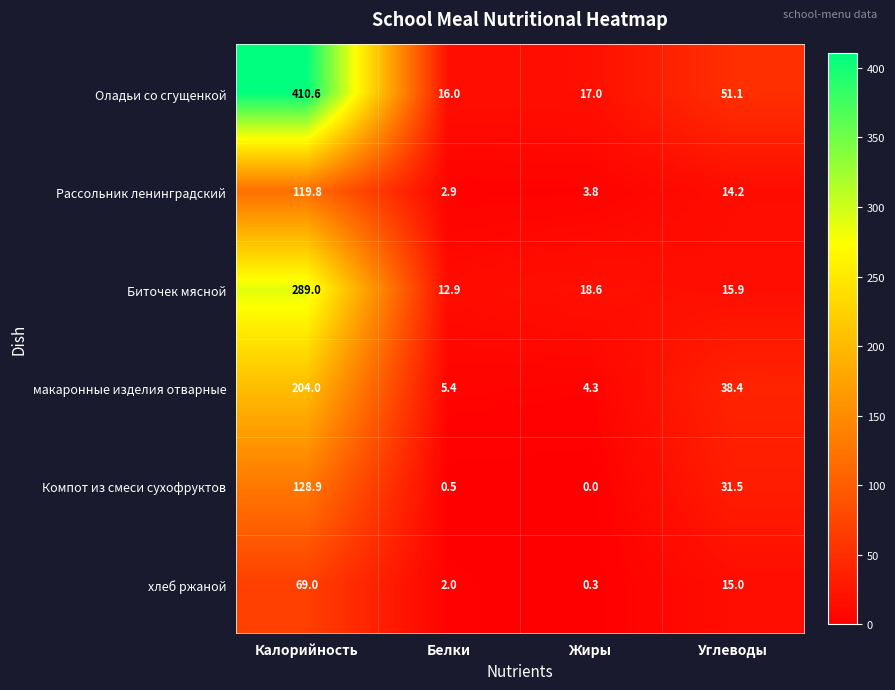

The value of Компот из смеси сухофруктов at Жиры is 41.9. True or false?

False